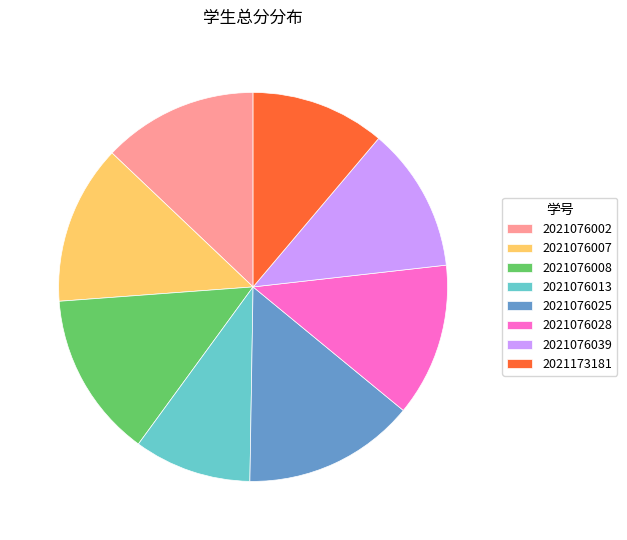

Between 2021076002 and 2021173181, which is larger?

2021076002